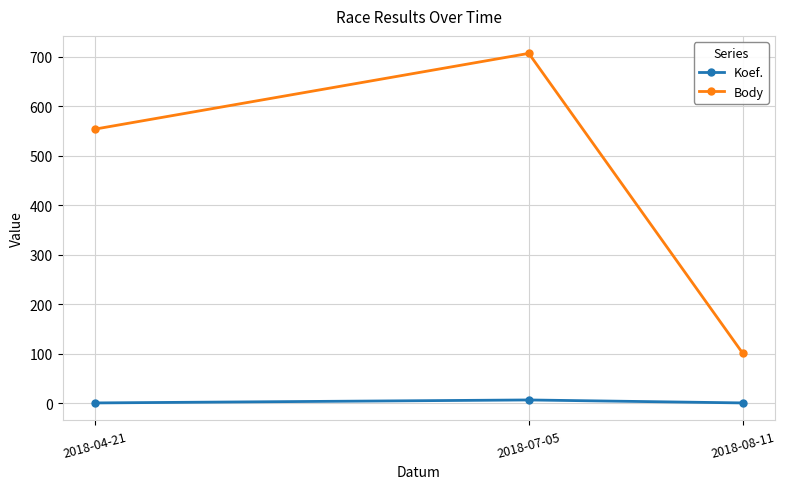

What is the minimum value for Body?

101